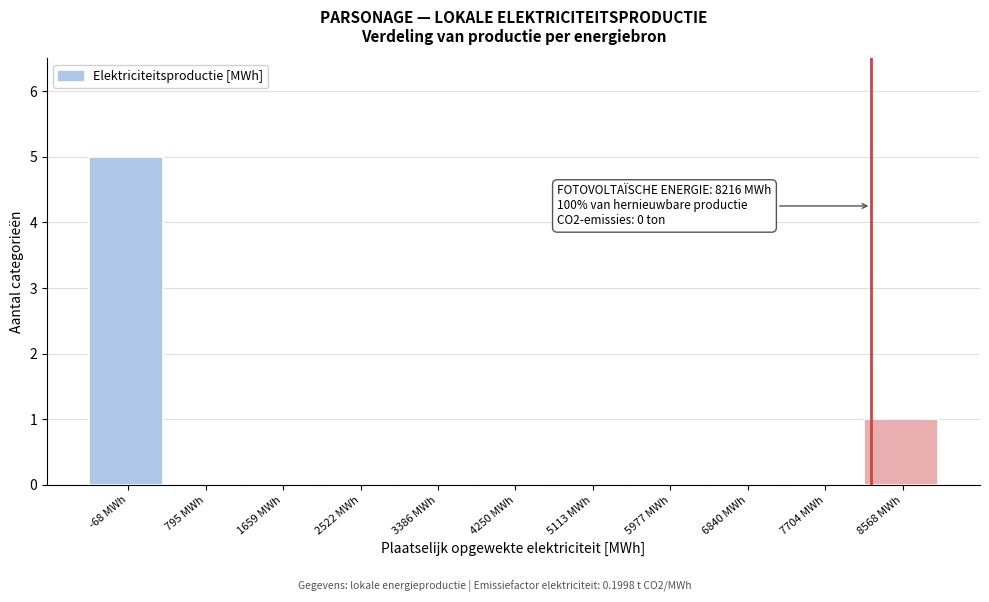

Which range on the x-axis has the tallest bar?

-500 to 400